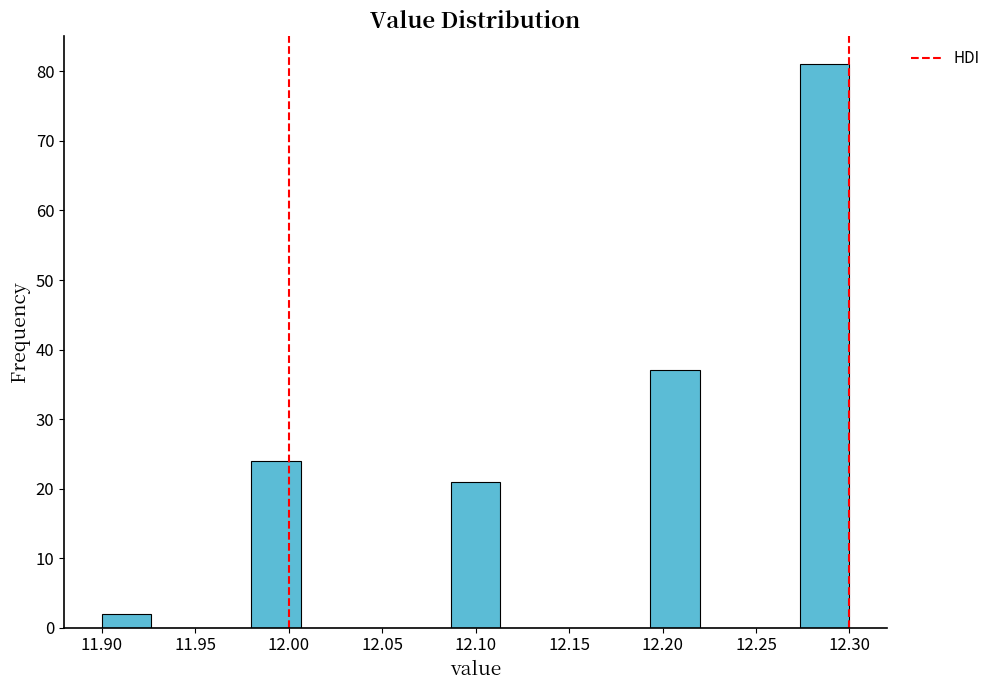

Reading left to right, transcribe this chart: for each bar, give the range it covers on the x-axis and its height. Neither the bar edges nor the heights are printed on the chart, so give them approximately, as read against the axes.

11.900 to 11.925: 2
11.925 to 11.955: 0
11.955 to 11.980: 0
11.980 to 12.005: 24
12.005 to 12.035: 0
12.035 to 12.060: 0
12.060 to 12.085: 0
12.085 to 12.115: 21
12.115 to 12.140: 0
12.140 to 12.165: 0
12.165 to 12.195: 0
12.195 to 12.220: 37
12.220 to 12.245: 0
12.245 to 12.275: 0
12.275 to 12.300: 81